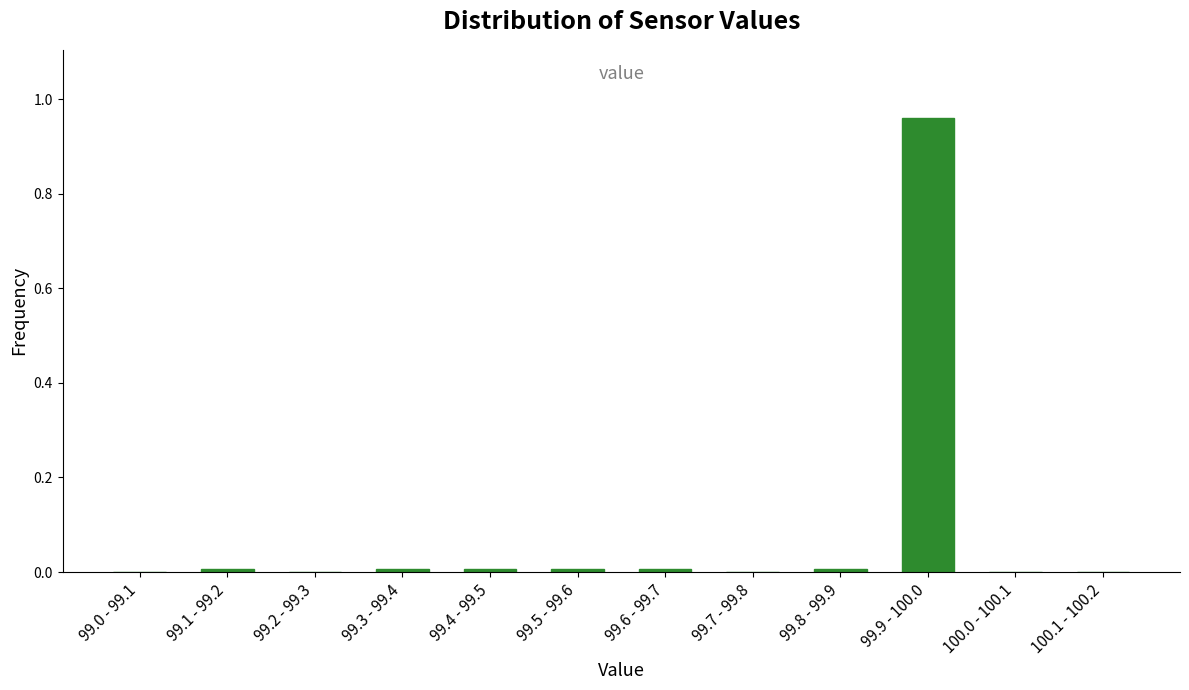

Which category has the highest value across all series?

99.9 - 100.0